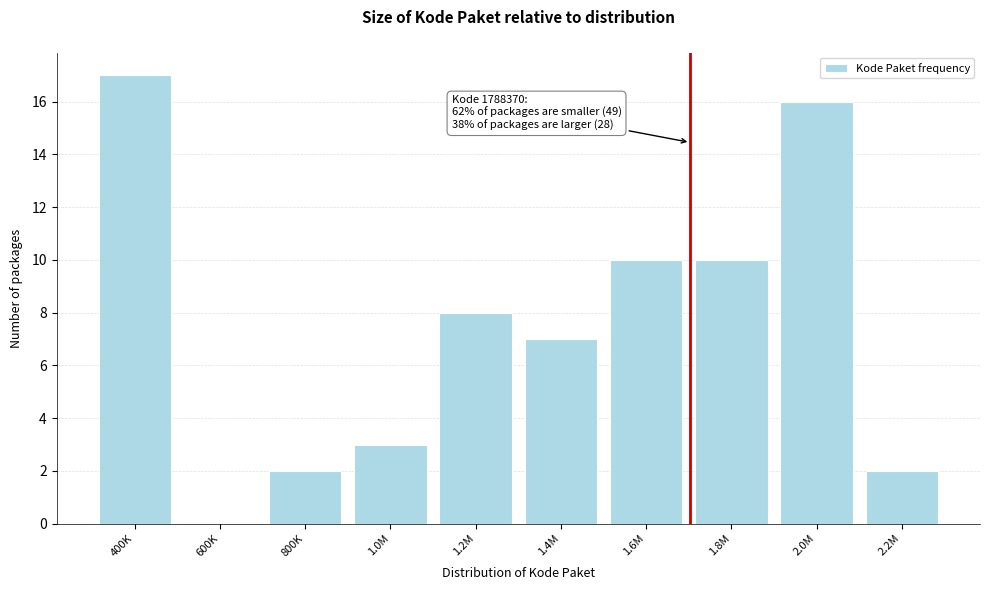

Reading left to right, extract all data points from this chart.

400K=17	600K=0	800K=2	1.0M=3	1.2M=8	1.4M=7	1.6M=10	1.8M=10	2.0M=16	2.2M=2